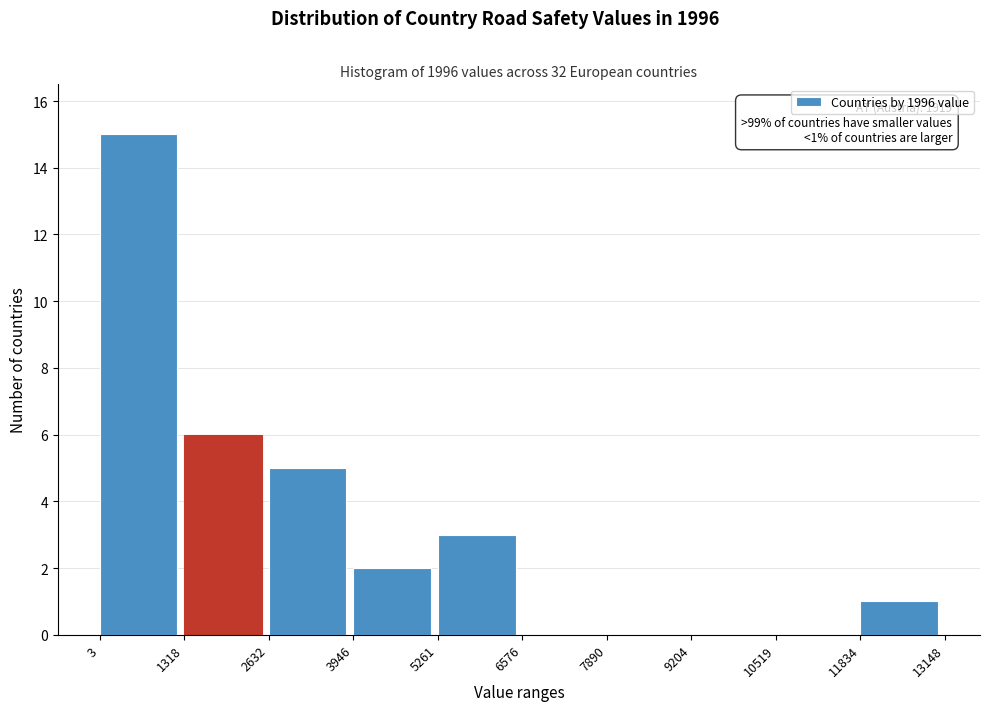

Over which range of the x-axis is the bar tallest?

3 to 1318